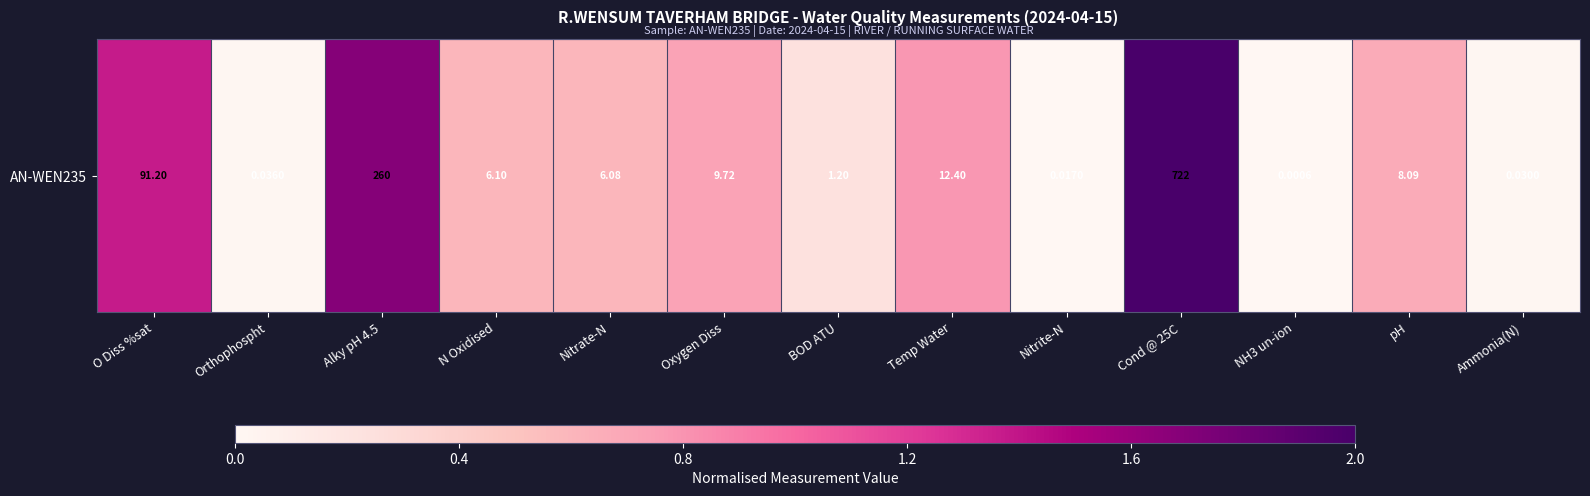

Reading right to left, transcribe all the data shown in this chart.

0.0	0.7	0.0	2.0	0.0	0.8	0.2	0.7	0.6	0.6	1.7	0.0	1.4